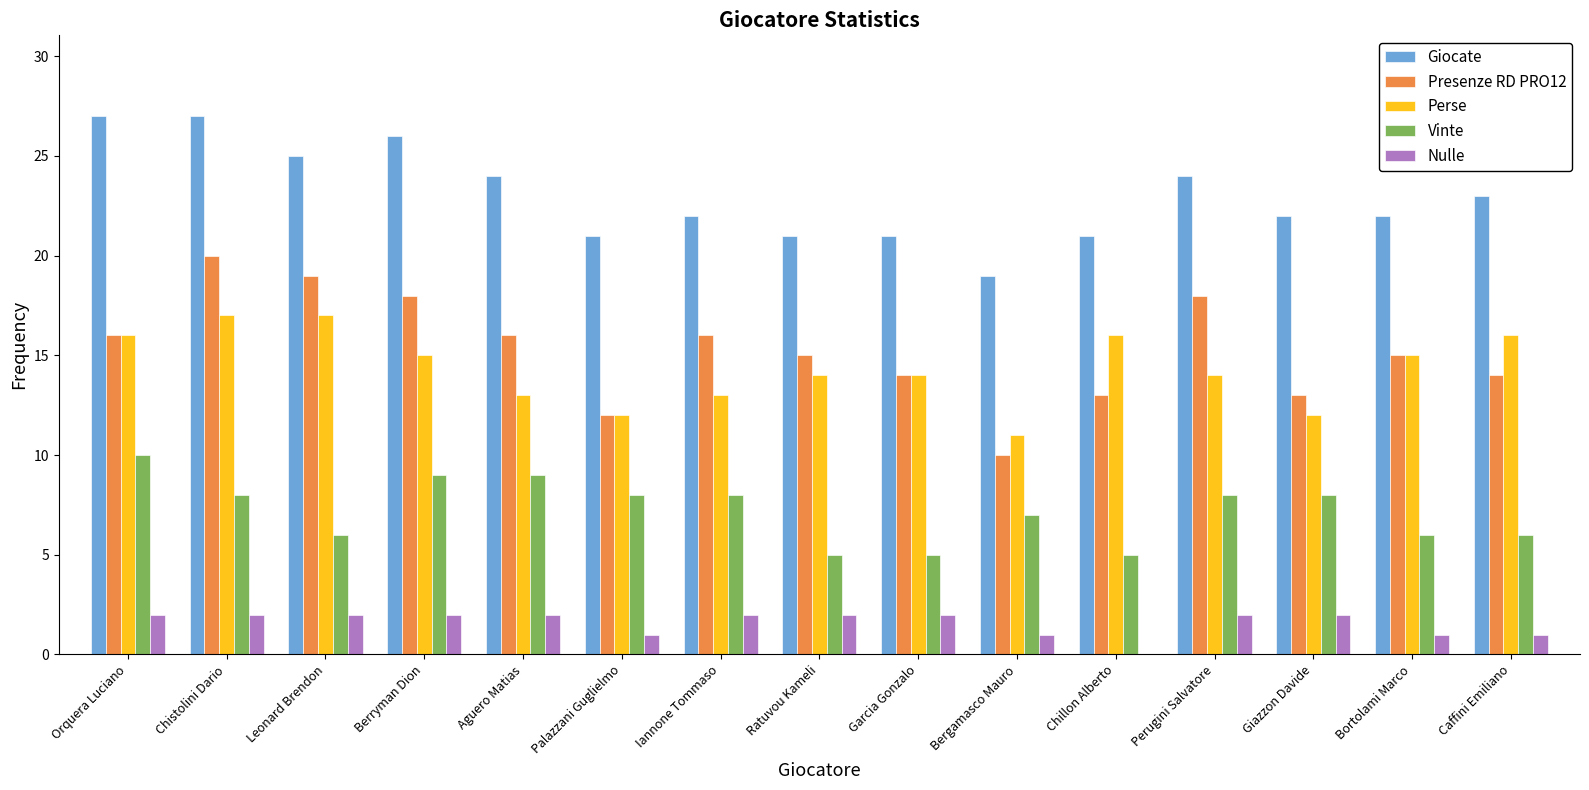

What is the total value across all series at Leonard Brendon?

69